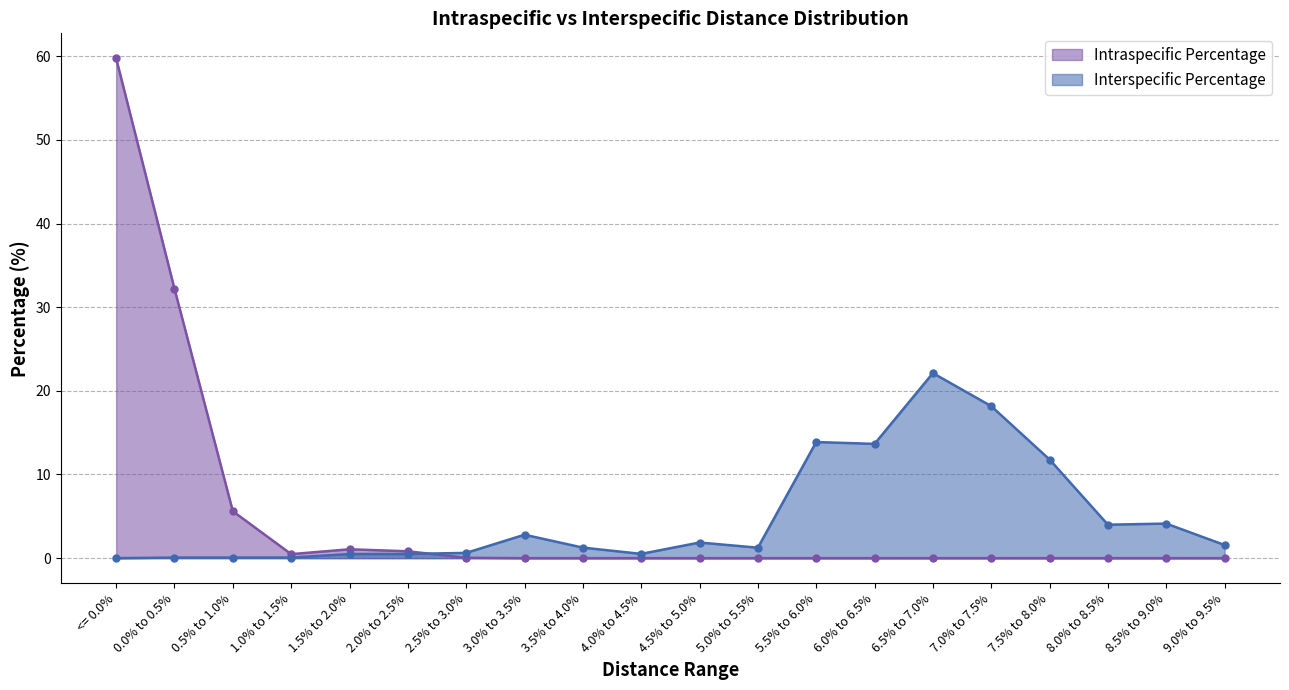

What is the highest value of the Intraspecific Percentage series?

59.8